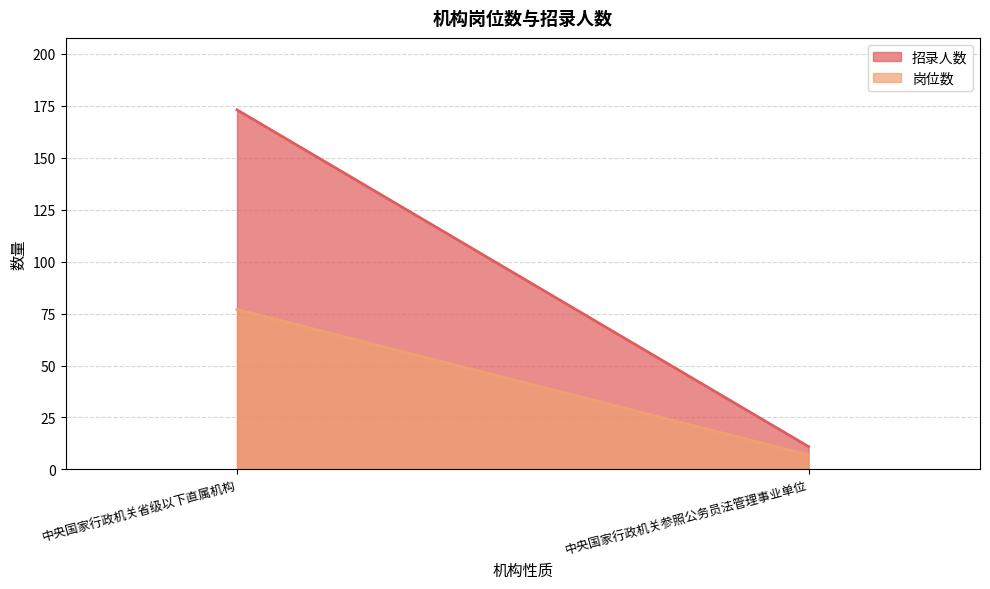

What is the greatest value displayed?

173